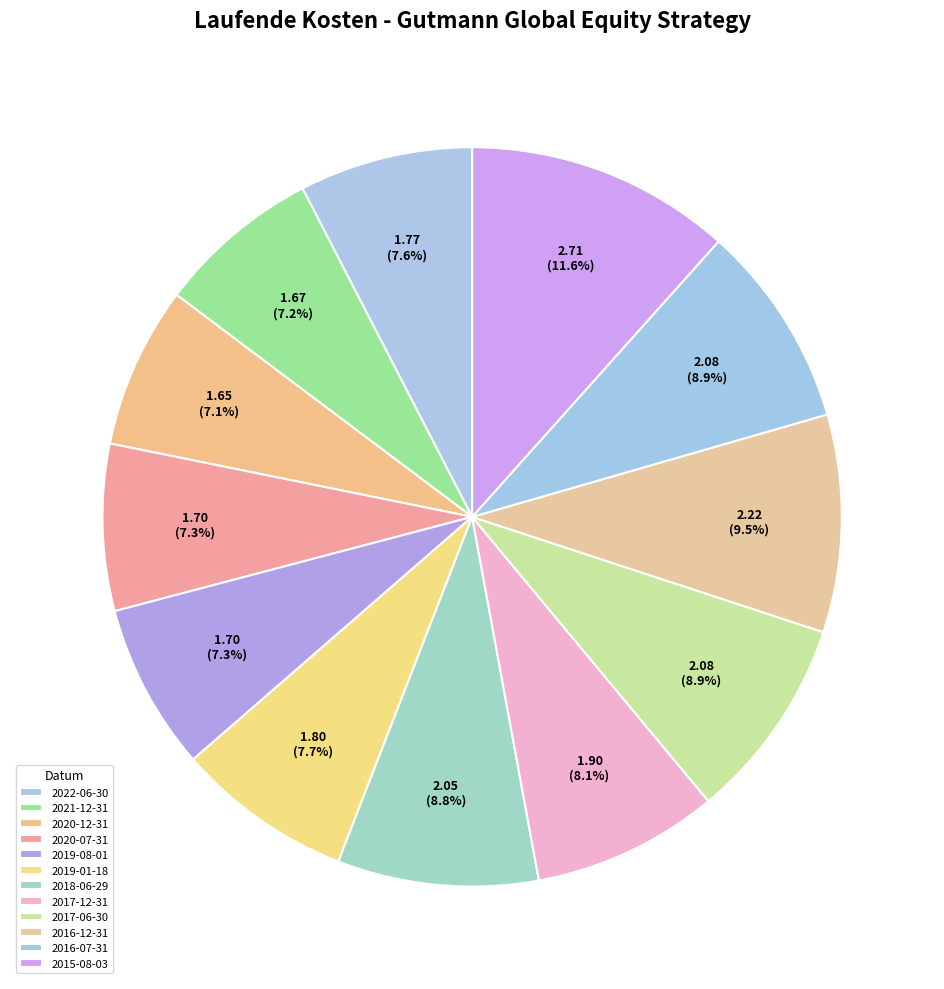

Does any single category account for the majority?

No